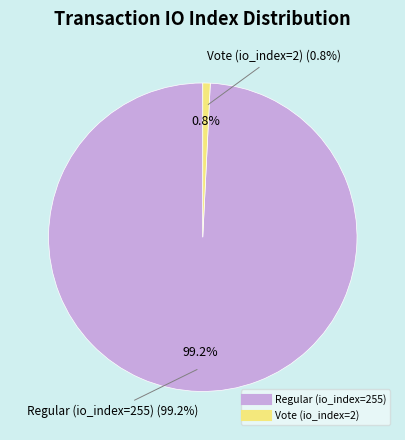

Rank the categories by value from lowest to highest.

Vote (io_index=2), Regular (io_index=255)